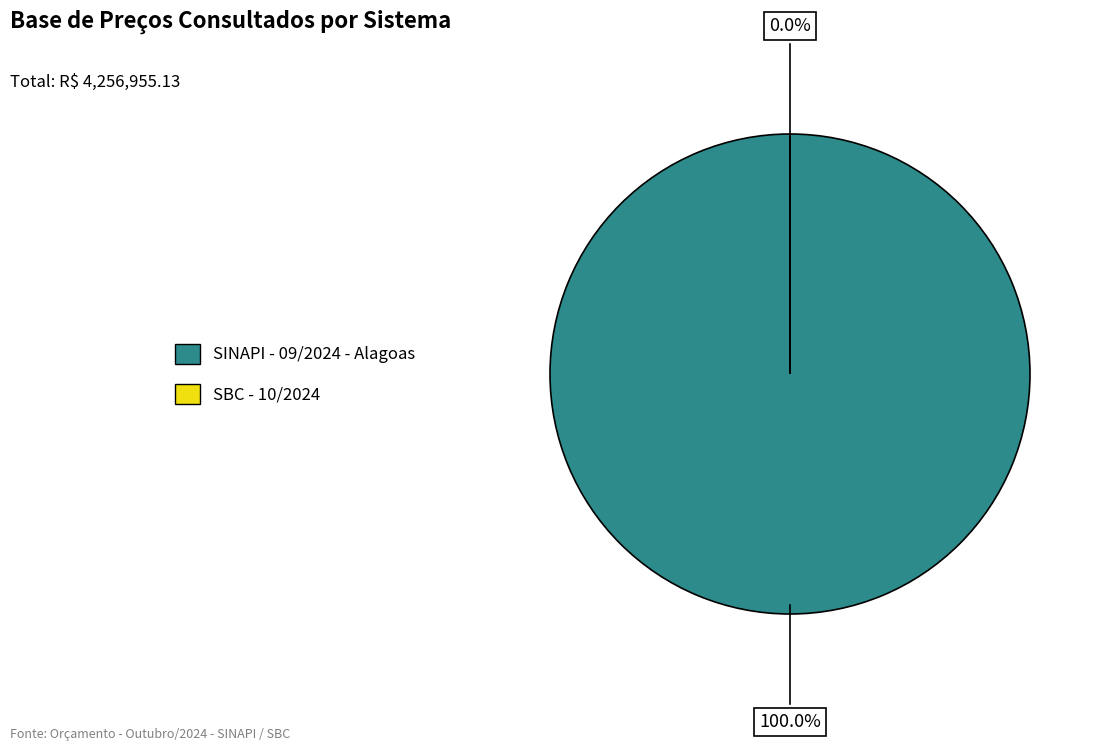

Is it true that SBC - 10/2024 is 1% of the pie?

False